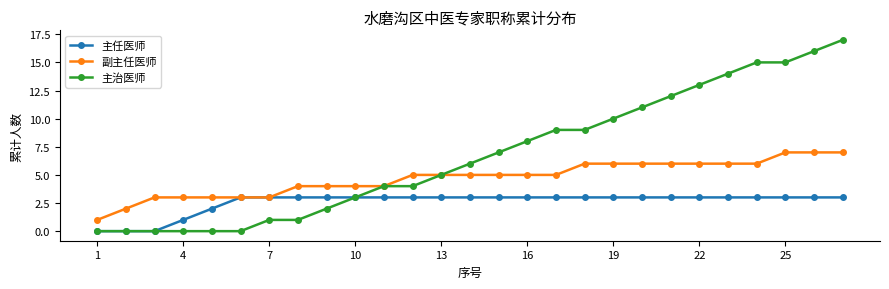

List the series in order of their overall mean, highest first.

主治医师, 副主任医师, 主任医师